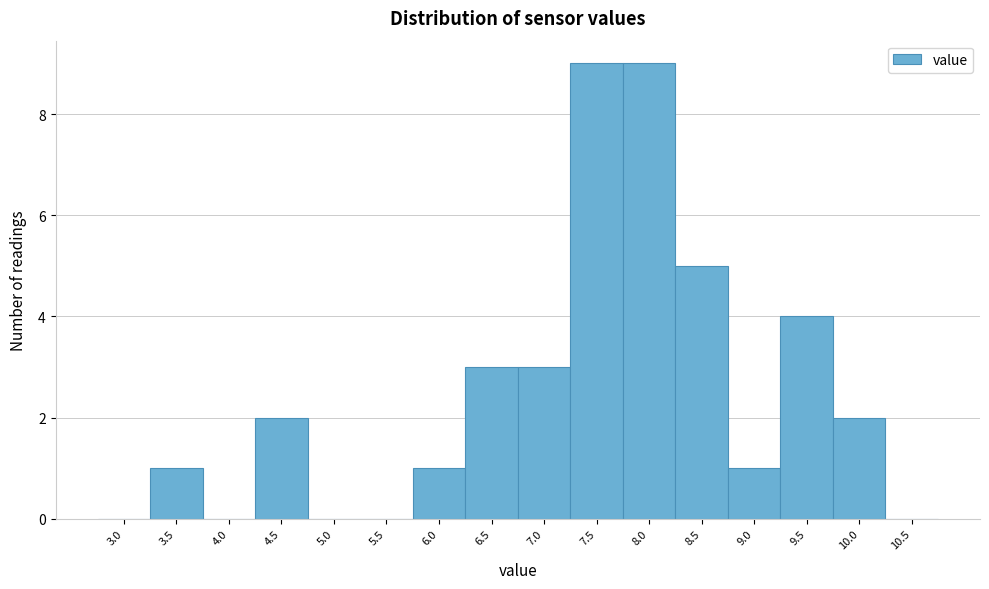

Reading left to right, list all the values displayed in this chart.

3.0=0	3.5=1	4.0=0	4.5=2	5.0=0	5.5=0	6.0=1	6.5=3	7.0=3	7.5=9	8.0=9	8.5=5	9.0=1	9.5=4	10.0=2	10.5=0